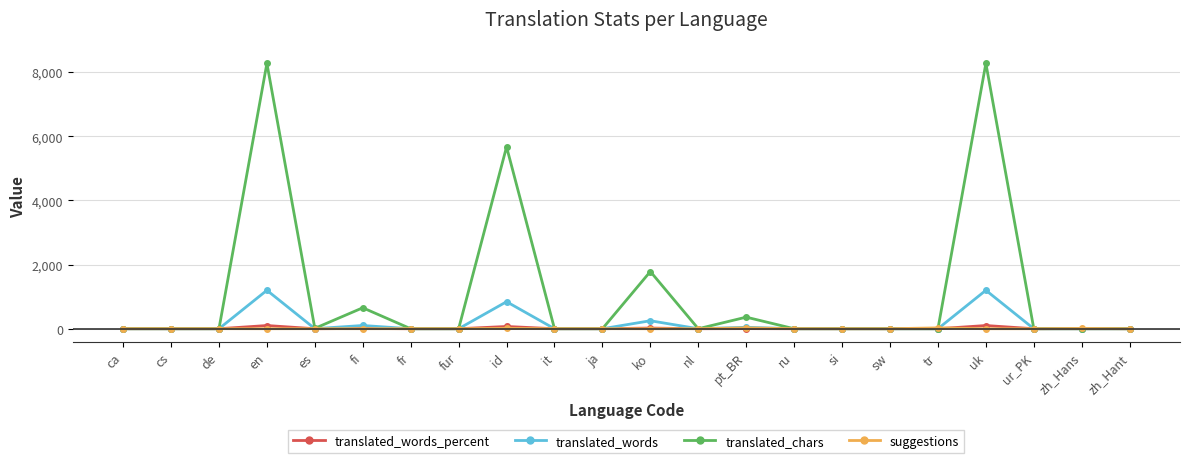

True or false: translated_chars has more than 0 interior local peaks.

True